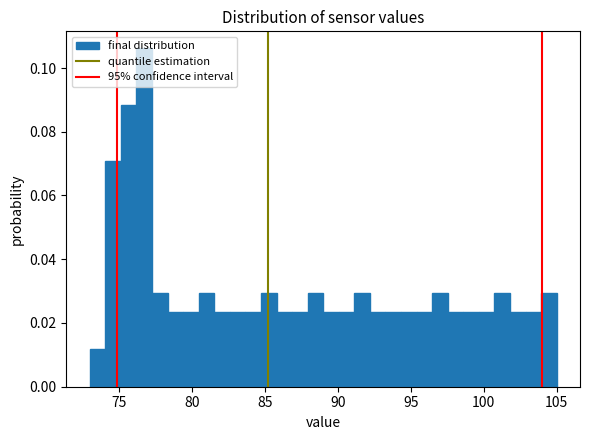

Read against the x-axis, roughly where is the centre of the tallest bar?

77.0